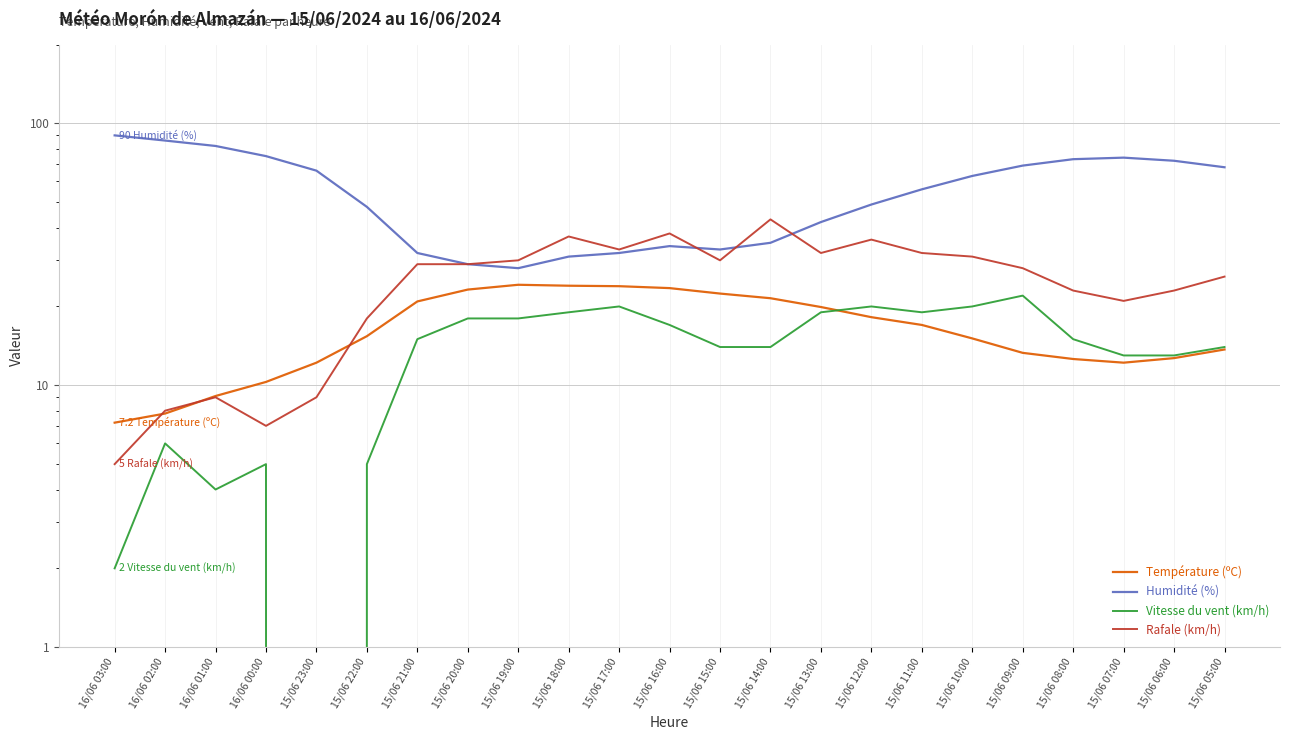

At 15/06 05:00, list the series in order from largest to smallest.

Humidité (%), Rafale (km/h), Vitesse du vent (km/h), Température (ºC)